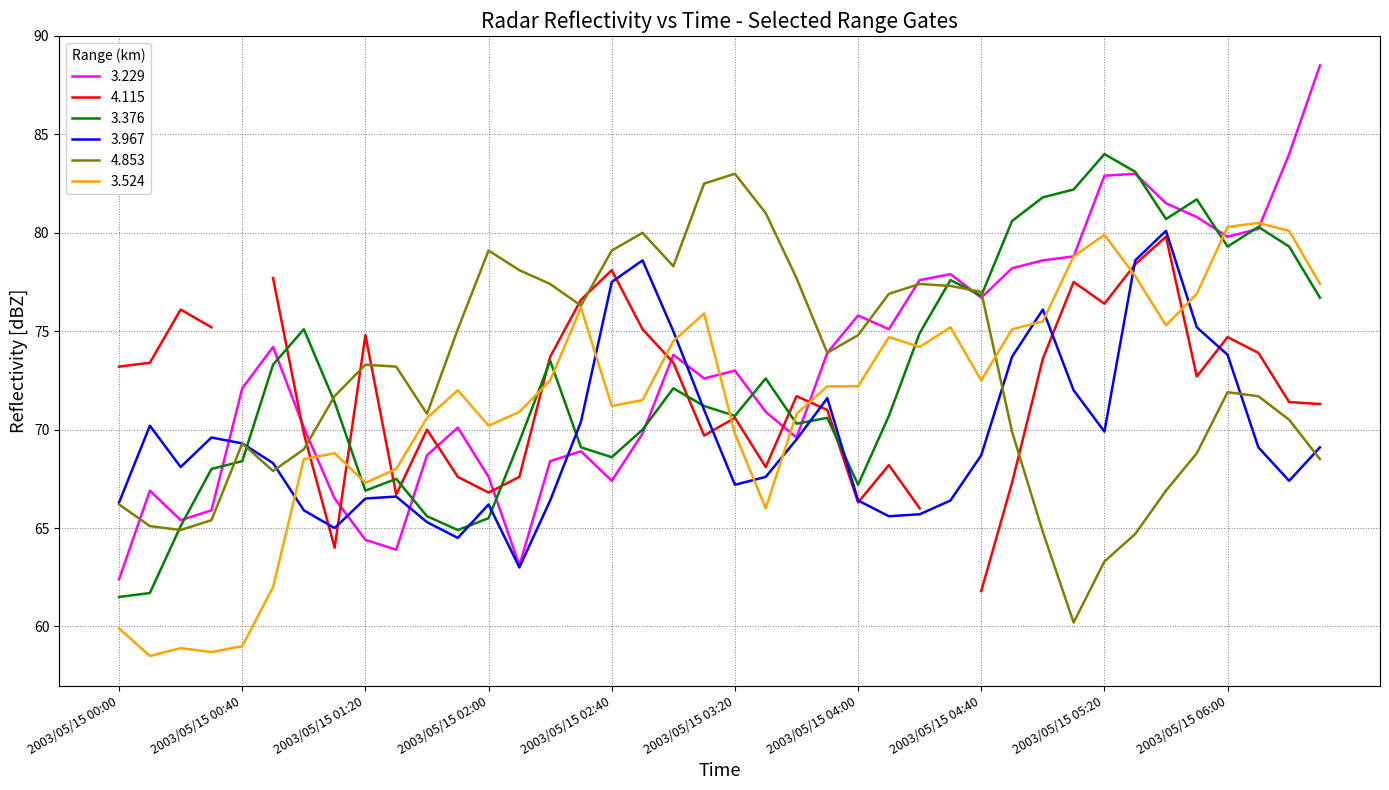

What is the lowest value of the 3.376 series?

61.5